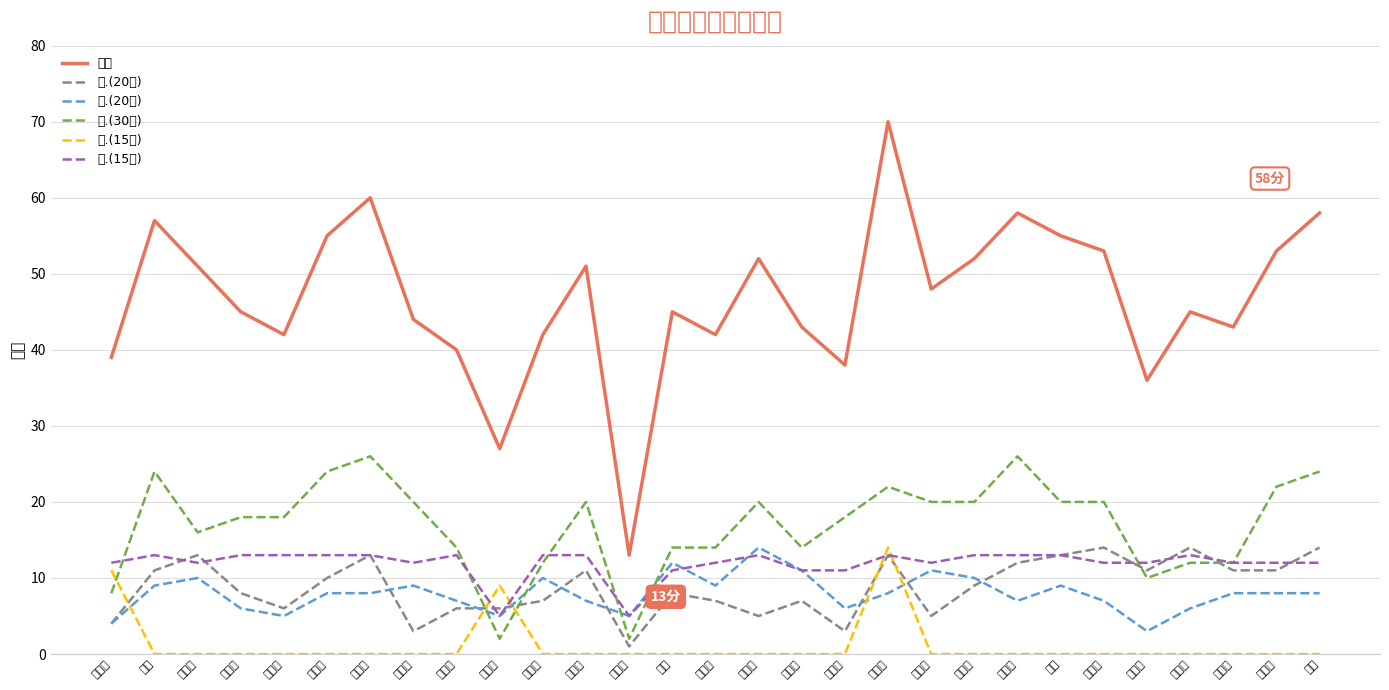

Which series has the largest range (max minus min)?

总分